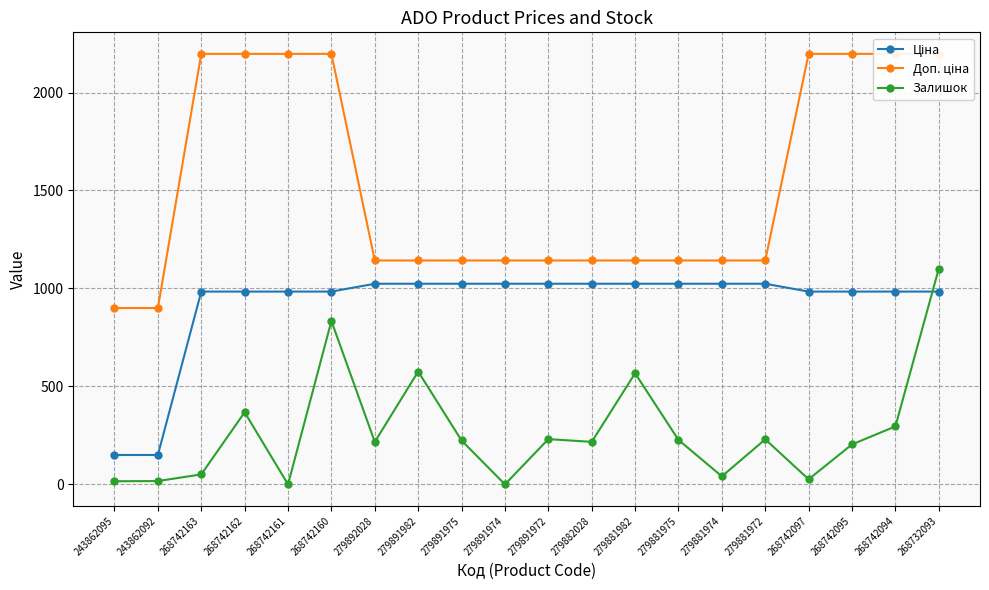

List the labels in order of Доп. ціна value, largest first.

268742163, 268742162, 268742161, 268742160, 268742097, 268742095, 268742094, 268732093, 279892028, 279891982, 279891975, 279891974, 279891972, 279882028, 279881982, 279881975, 279881974, 279881972, 243862095, 243862092